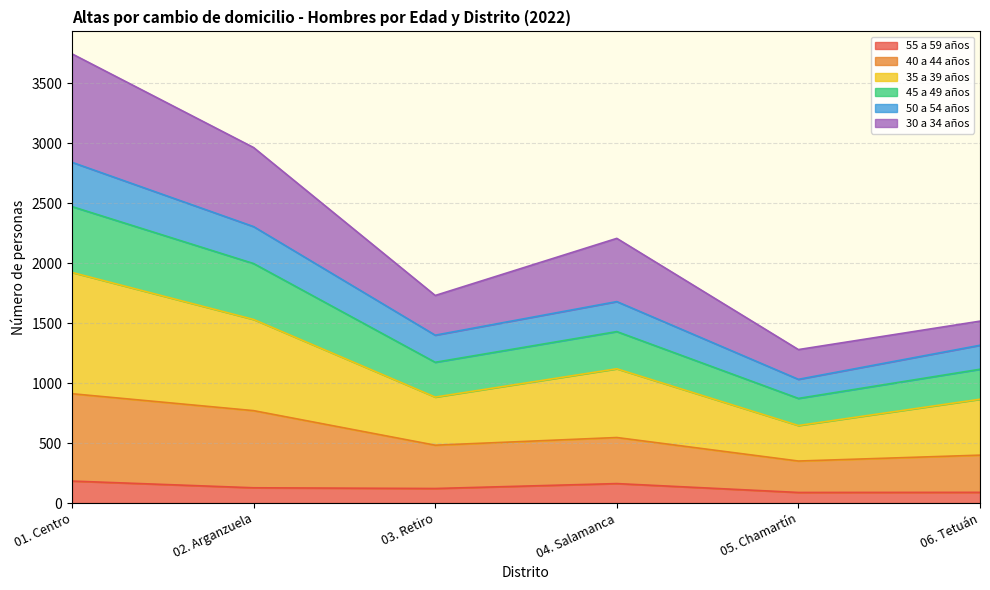

Reading left to right, what are all the values shown in this chart?

55 a 59 años: 01. Centro=183	02. Arganzuela=127	03. Retiro=121	04. Salamanca=162	05. Chamartín=88	06. Tetuán=89
40 a 44 años: 01. Centro=911	02. Arganzuela=770	03. Retiro=482	04. Salamanca=546	05. Chamartín=350	06. Tetuán=399
35 a 39 años: 01. Centro=1922	02. Arganzuela=1530	03. Retiro=883	04. Salamanca=1119	05. Chamartín=646	06. Tetuán=865
45 a 49 años: 01. Centro=2471	02. Arganzuela=1996	03. Retiro=1173	04. Salamanca=1429	05. Chamartín=872	06. Tetuán=1115
50 a 54 años: 01. Centro=2840	02. Arganzuela=2304	03. Retiro=1399	04. Salamanca=1679	05. Chamartín=1031	06. Tetuán=1315
30 a 34 años: 01. Centro=3744	02. Arganzuela=2963	03. Retiro=1730	04. Salamanca=2206	05. Chamartín=1279	06. Tetuán=1516